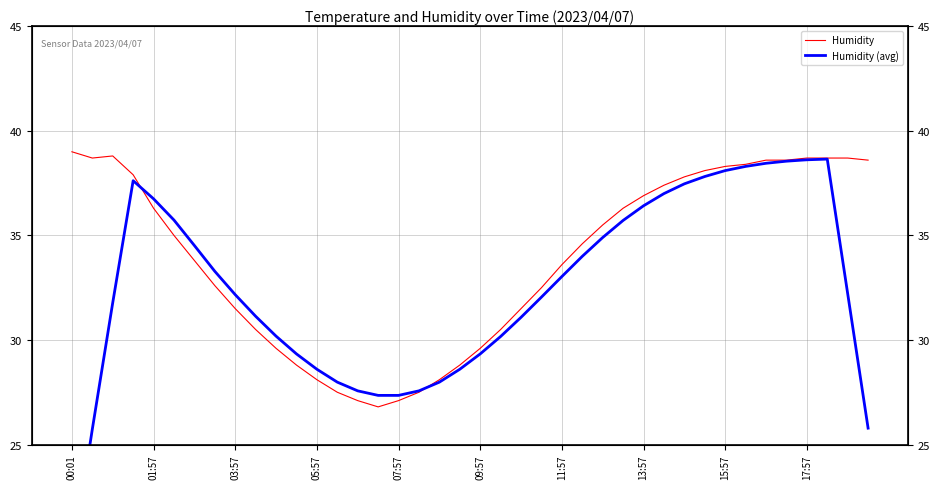

In Humidity (avg), how many points are higher than both neighbors (excluding endpoints)?

2